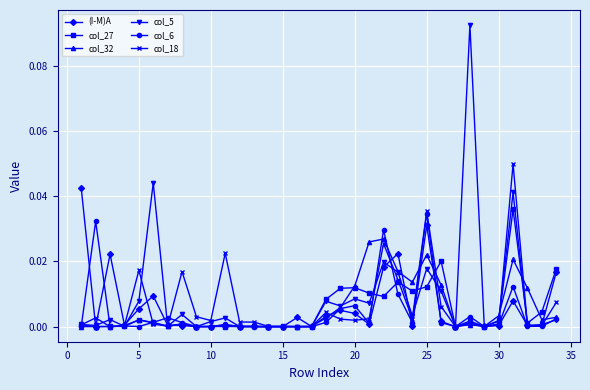

How many lines are shown in the chart?

6